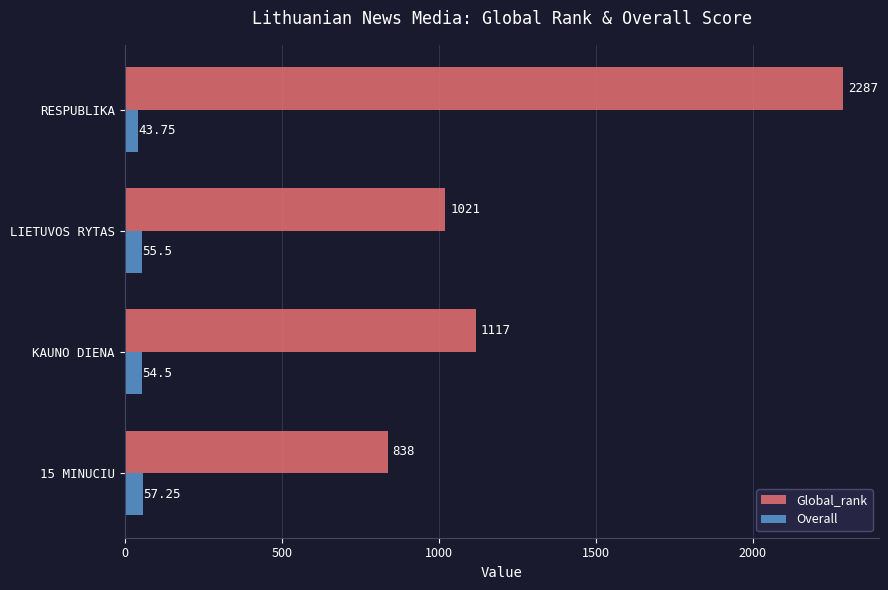

Which series has the largest range (max minus min)?

Global_rank